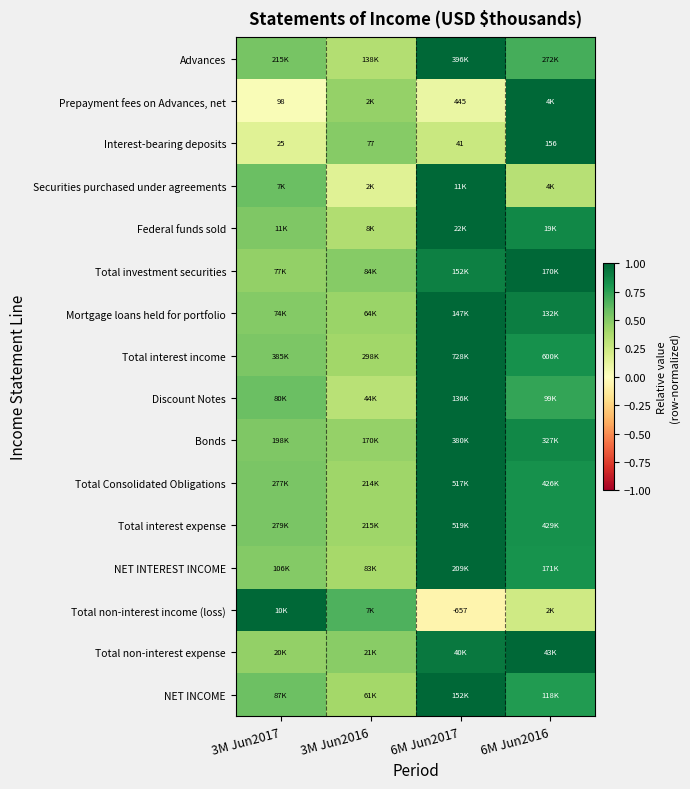

The Federal funds sold series shows 0.8 at 3M Jun2017. True or false?

False